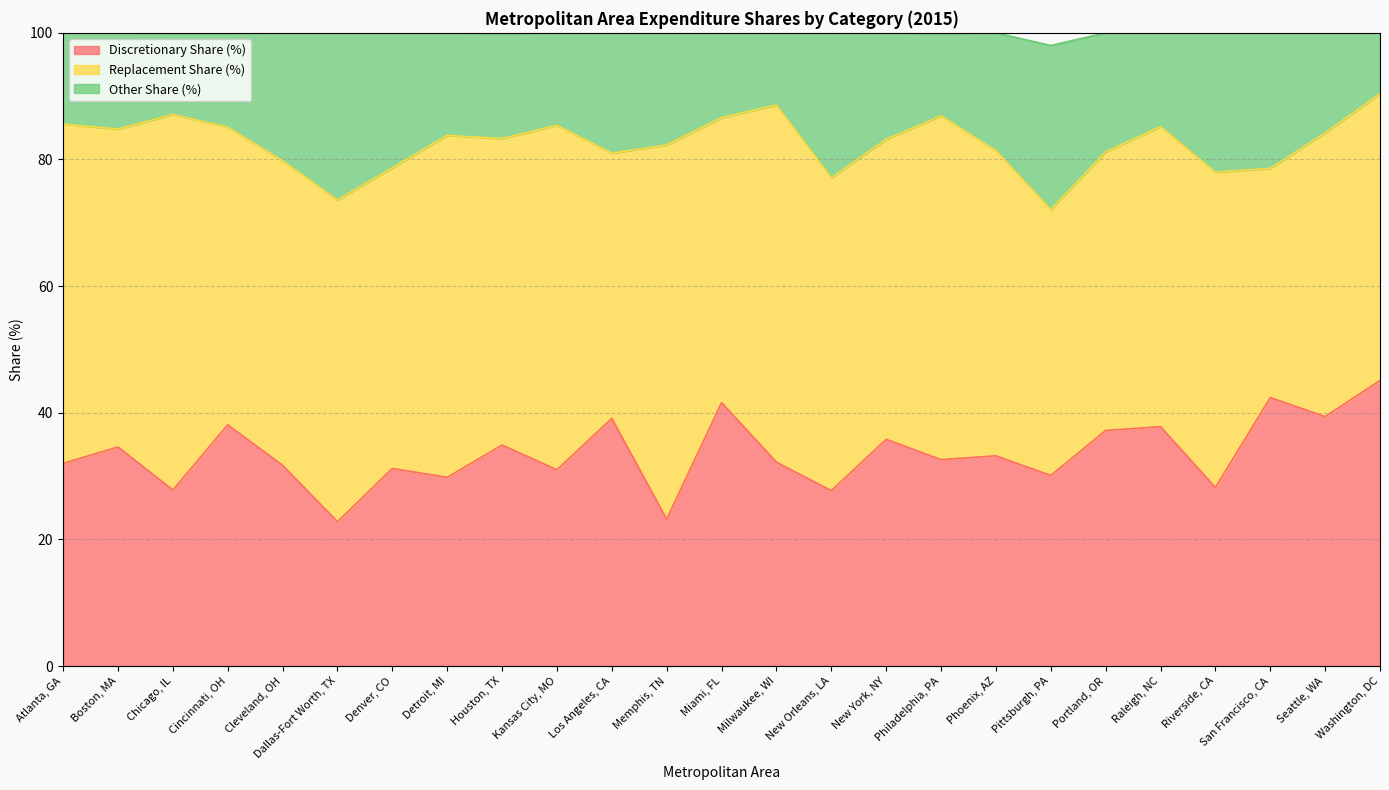

Rank the categories by Discretionary Share (%) value from lowest to highest.

Dallas-Fort Worth, TX, Memphis, TN, New Orleans, LA, Chicago, IL, Riverside, CA, Detroit, MI, Pittsburgh, PA, Kansas City, MO, Denver, CO, Cleveland, OH, Atlanta, GA, Milwaukee, WI, Philadelphia, PA, Phoenix, AZ, Boston, MA, Houston, TX, New York, NY, Portland, OR, Raleigh, NC, Cincinnati, OH, Los Angeles, CA, Seattle, WA, Miami, FL, San Francisco, CA, Washington, DC